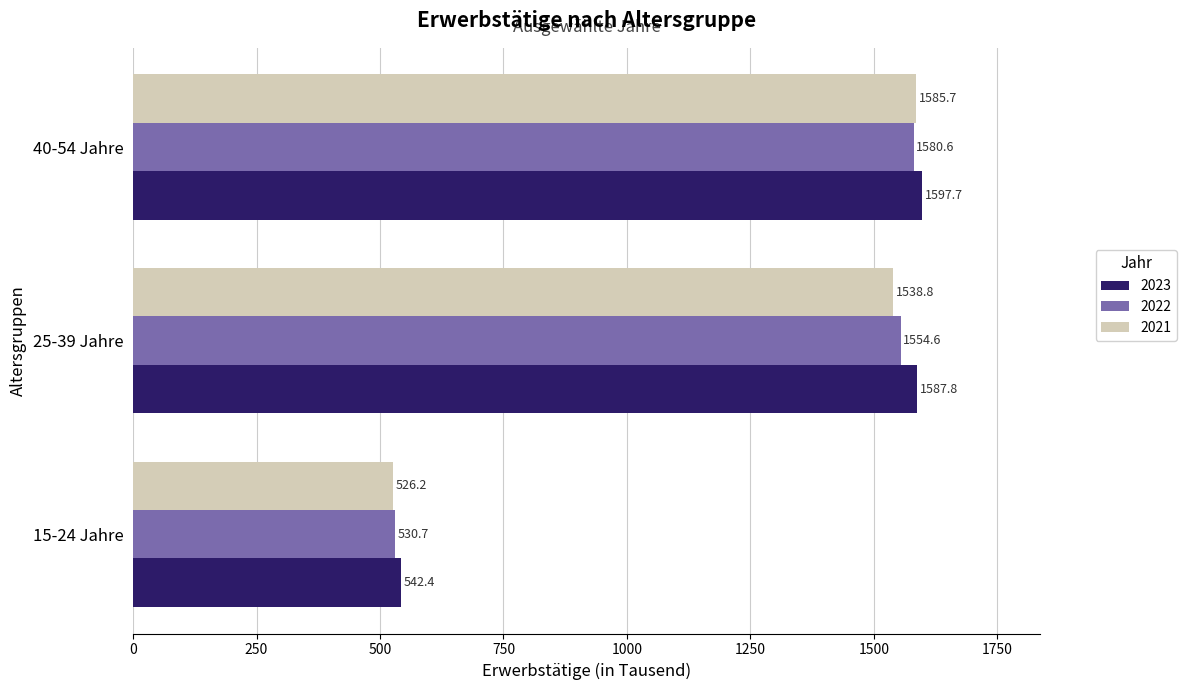

Which series has the largest total across all categories?

2023